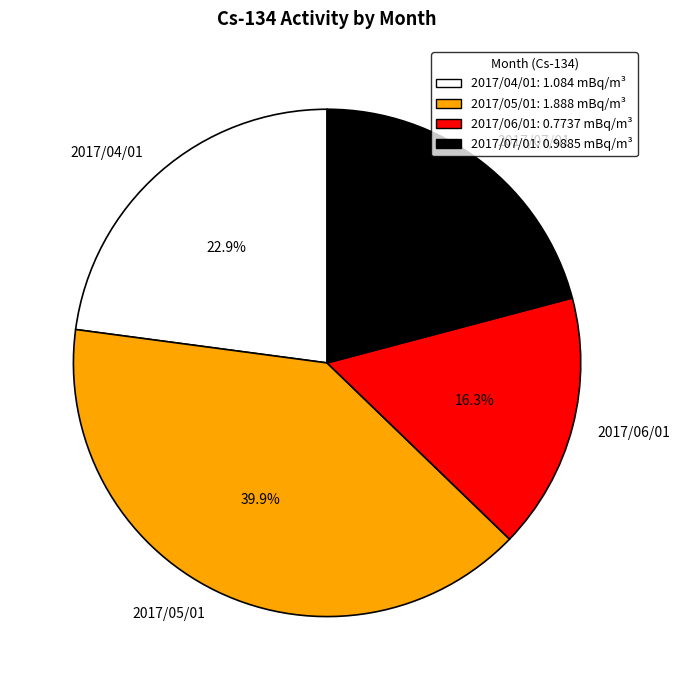

What is the ratio of the value at 2017/07/01 to the value at 2017/04/01?

0.9